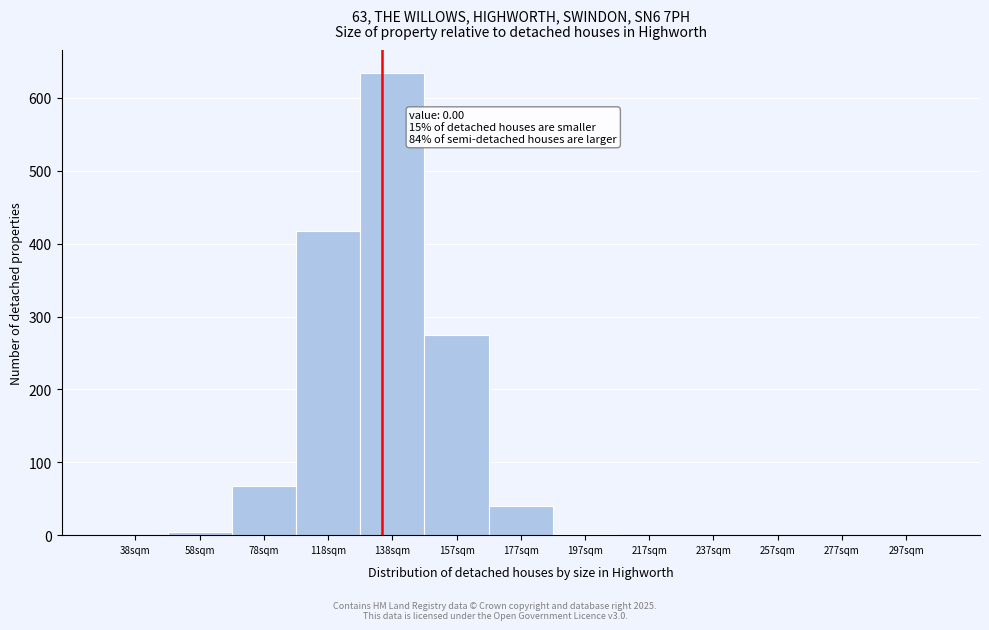

Read the value at 177sqm, to the nearest 50.

50